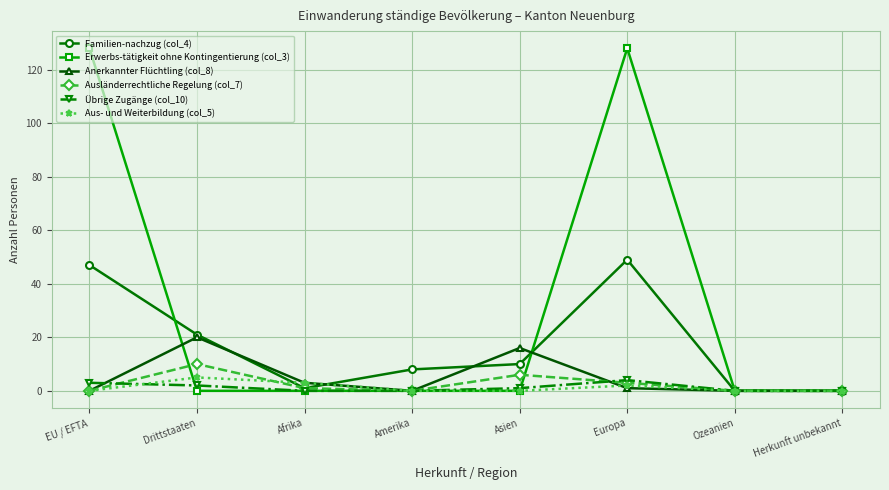

The Anerkannter Flüchtling (col_8) series shows 0 at EU / EFTA. True or false?

True